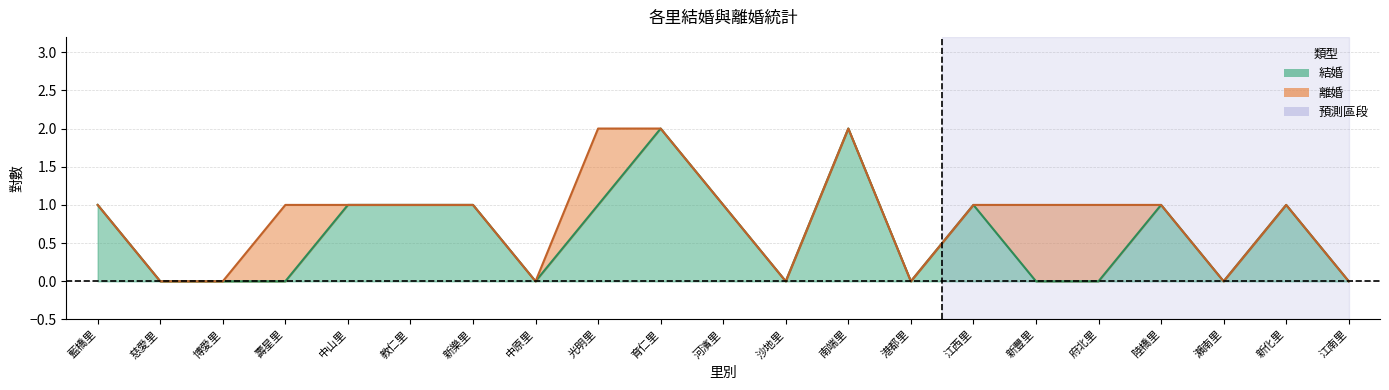

The chart shows a value of 0 at 博愛里. True or false?

True